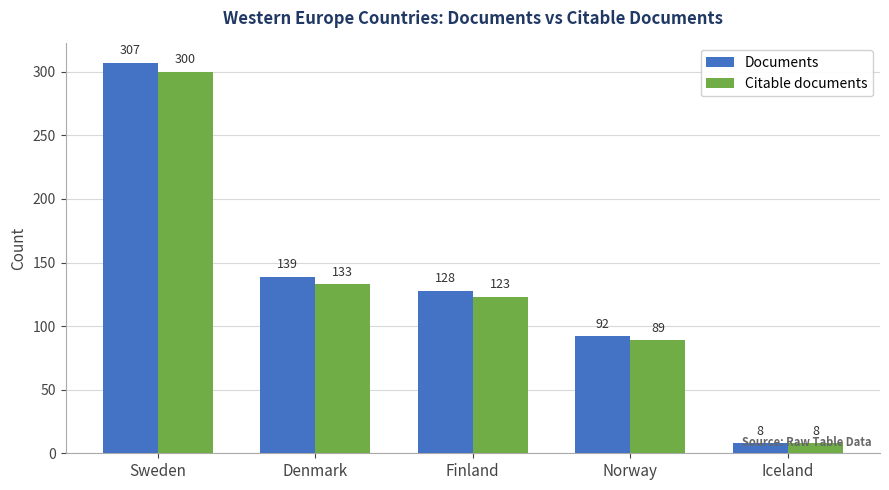

How many groups of bars are there?

5